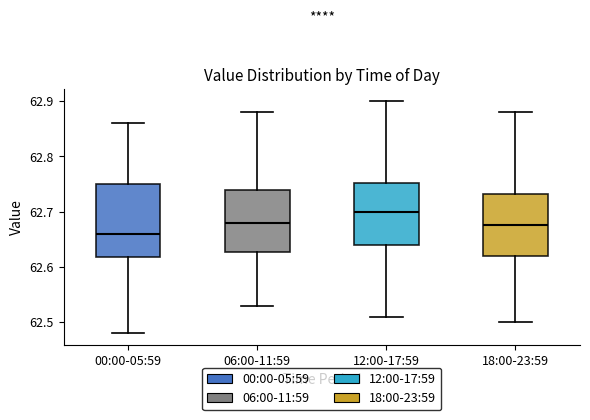

Reading left to right, transcribe this box plot: for each box, give where its median line is, the range the box spans, and where its two whiskers end, as read against the y-axis. The values are not printed on the chart, so give them approximately, as read against the axis.

00:00-05:59: median 62.66, box 62.62 to 62.75, whiskers 62.48 to 62.86
06:00-11:59: median 62.68, box 62.63 to 62.74, whiskers 62.53 to 62.88
12:00-17:59: median 62.70, box 62.64 to 62.75, whiskers 62.51 to 62.90
18:00-23:59: median 62.68, box 62.62 to 62.73, whiskers 62.50 to 62.88